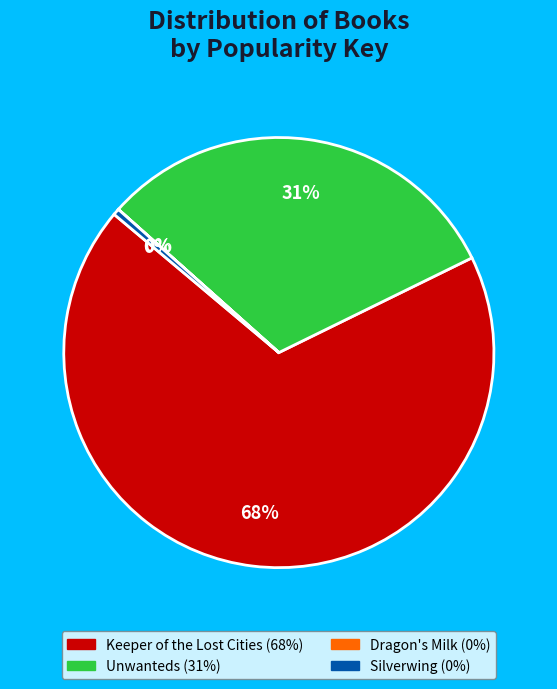

True or false: Keeper of the Lost Cities accounts for 68% of the total.

True